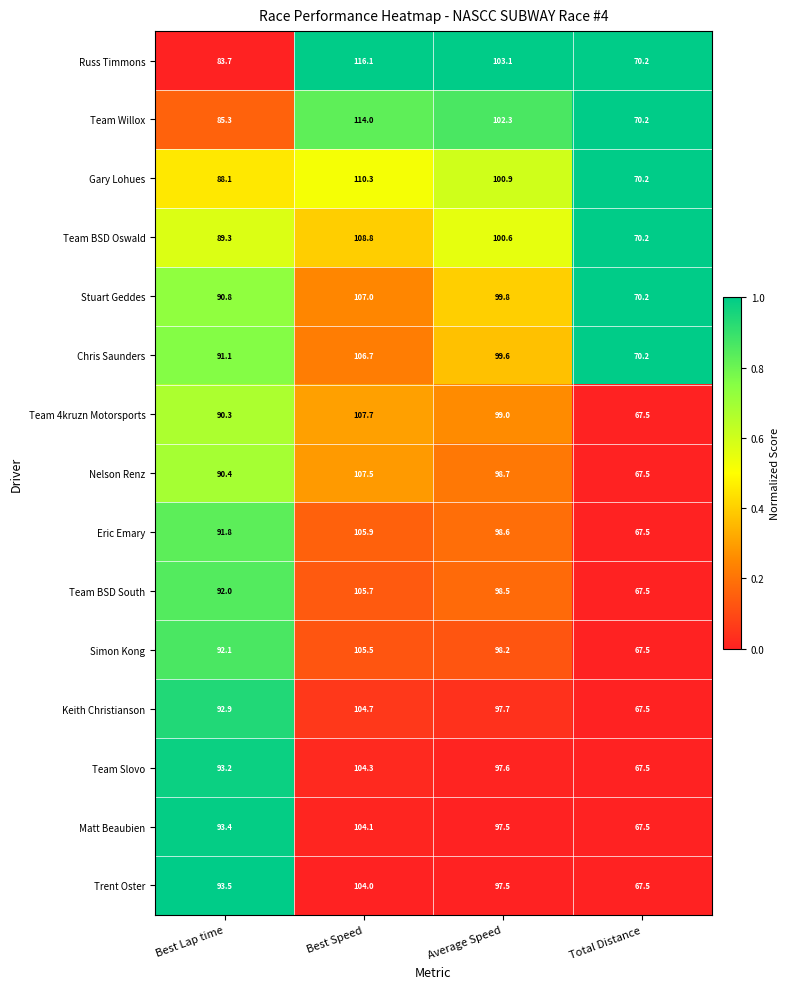

Between Best Lap time and Average Speed, which series saw the biggest shift?

Russ Timmons